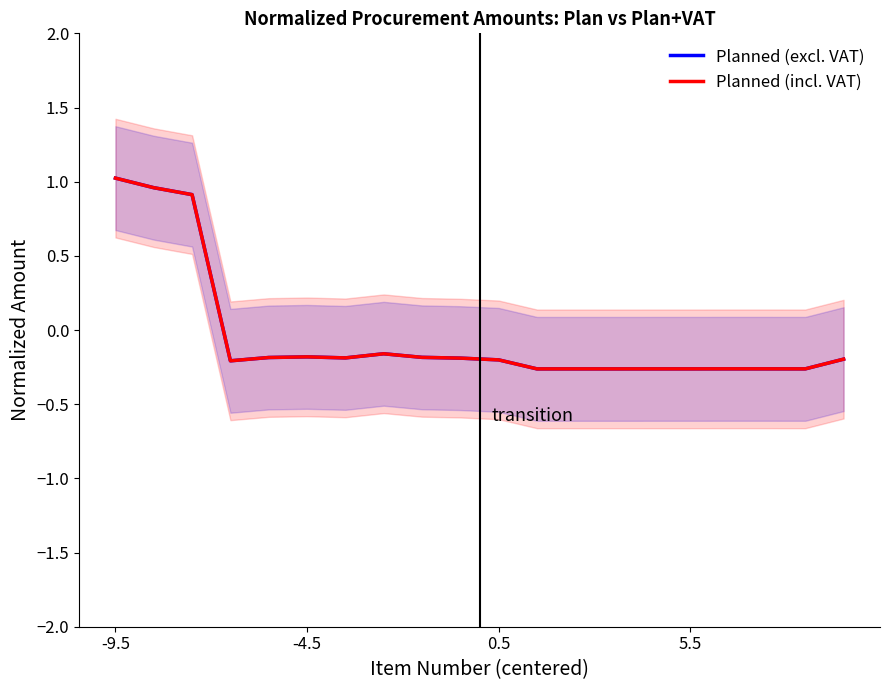

List the series in order of their overall mean, lowest first.

Planned (excl. VAT), Planned (incl. VAT)